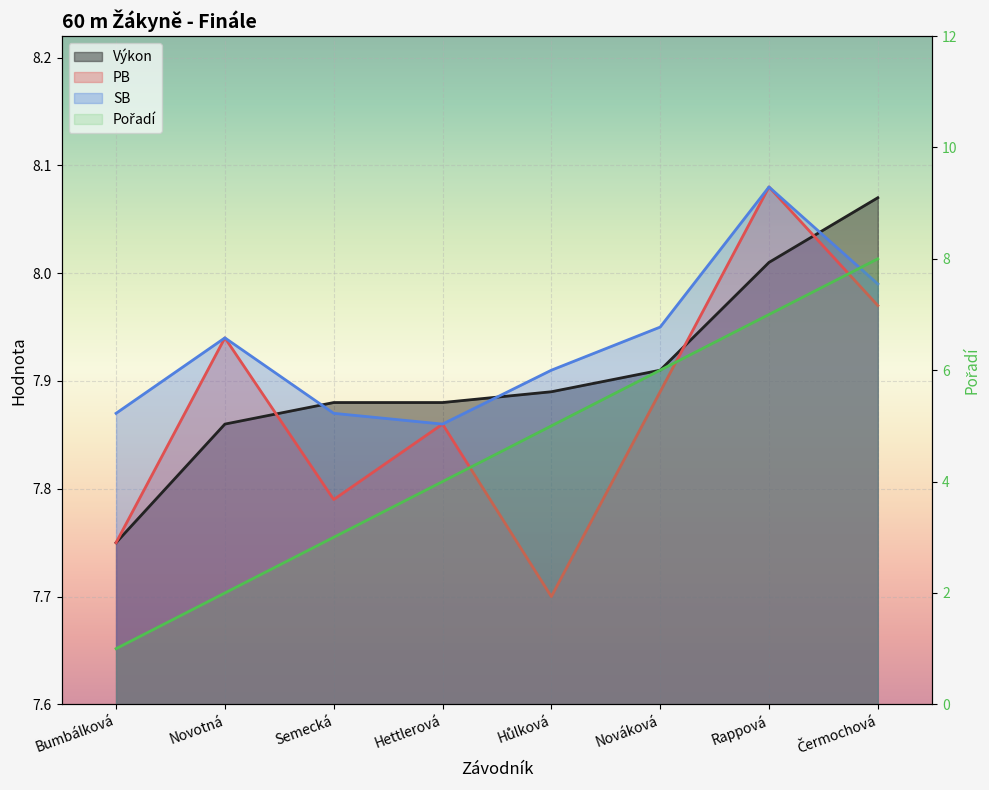

At how many categories does at least one series exceed 6?

8